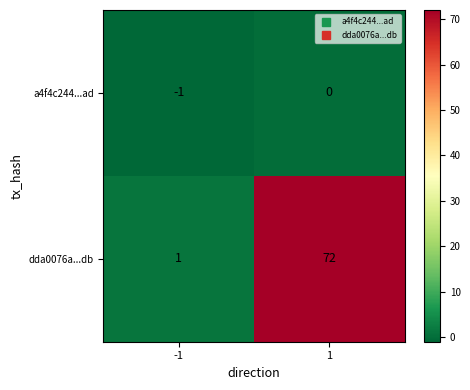

Which label corresponds to the largest value in the chart?

1